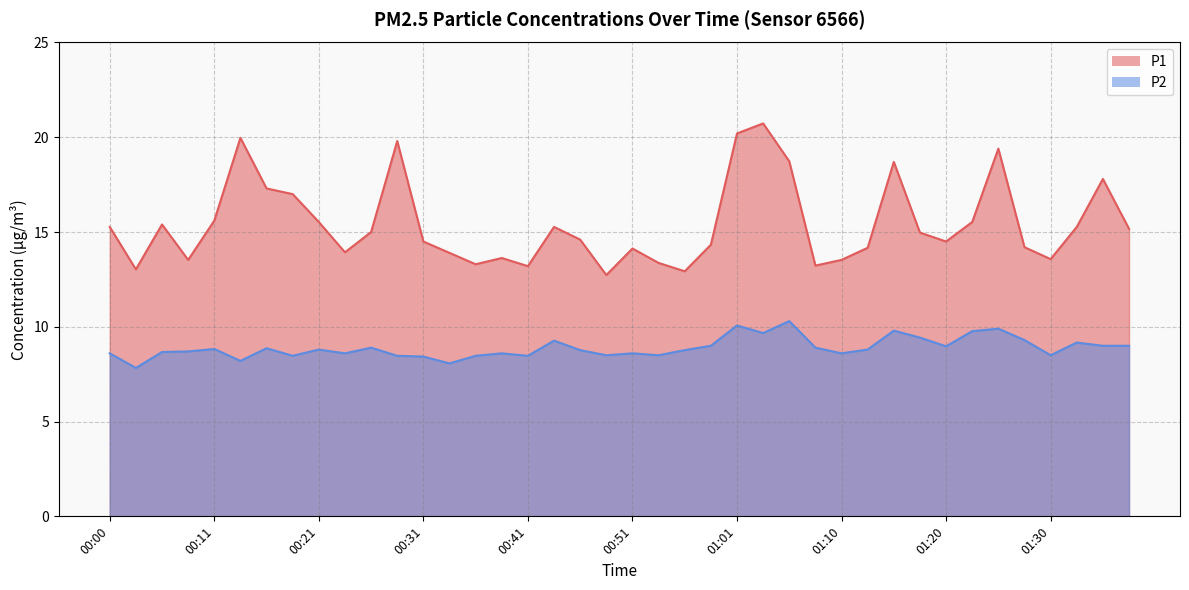

Where is P1 nearest to the value 16?

00:11